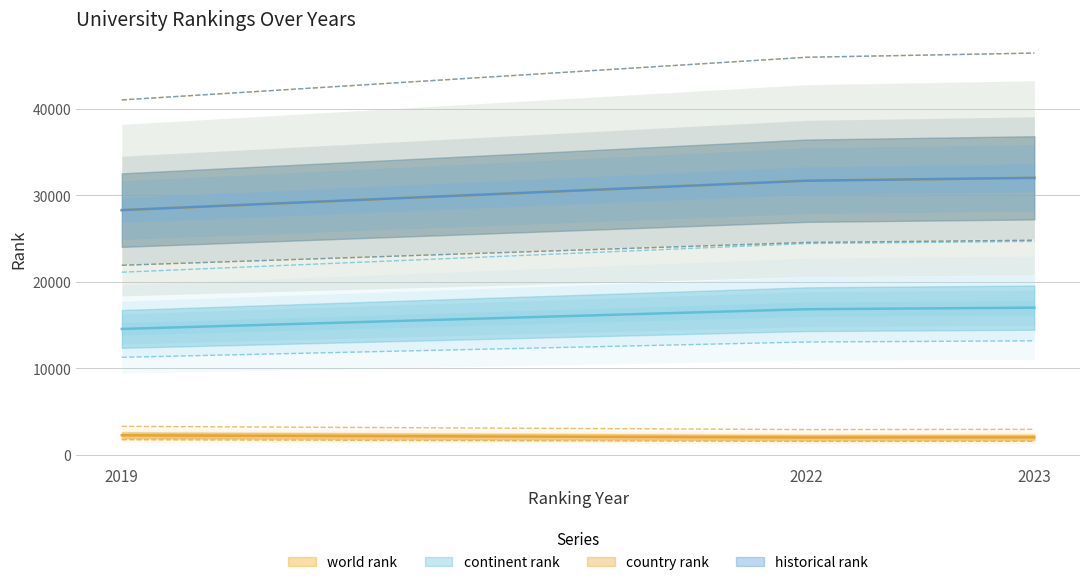

Reading left to right, extract all data points from this chart.

world rank: 41001.7	45936.0	46421.8
continent rank: 21114.9	24420.9	24679.0
country rank: 1770.1	1571.7	1585.7
historical rank: 21922.8	24552.0	24811.6